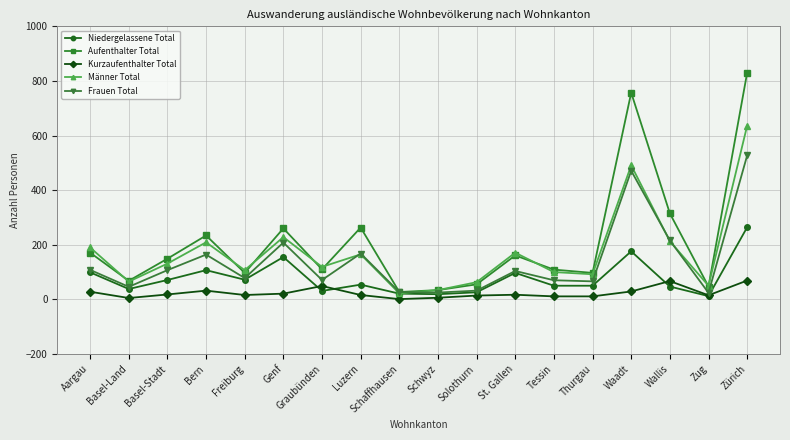

Is it true that Aufenthalter Total equals 73 at Bern?

False